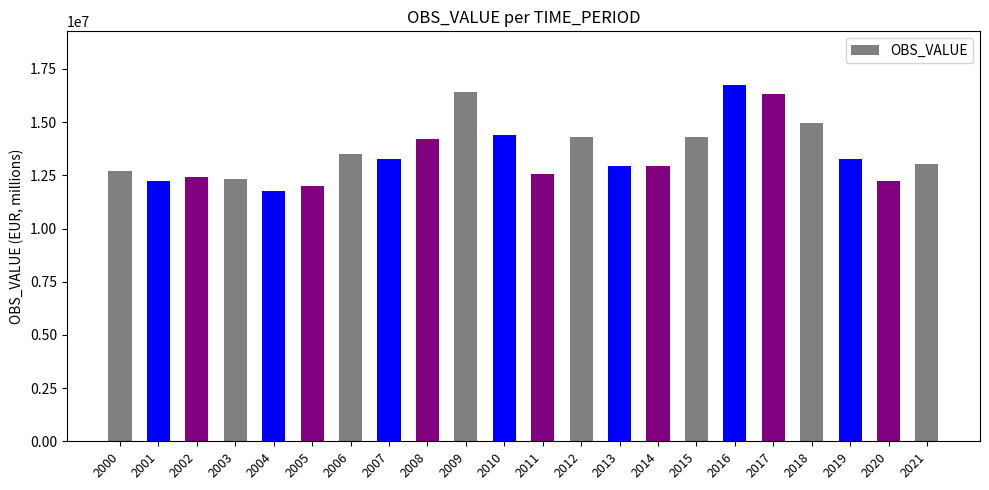

What is the greatest value displayed?

16756116.0